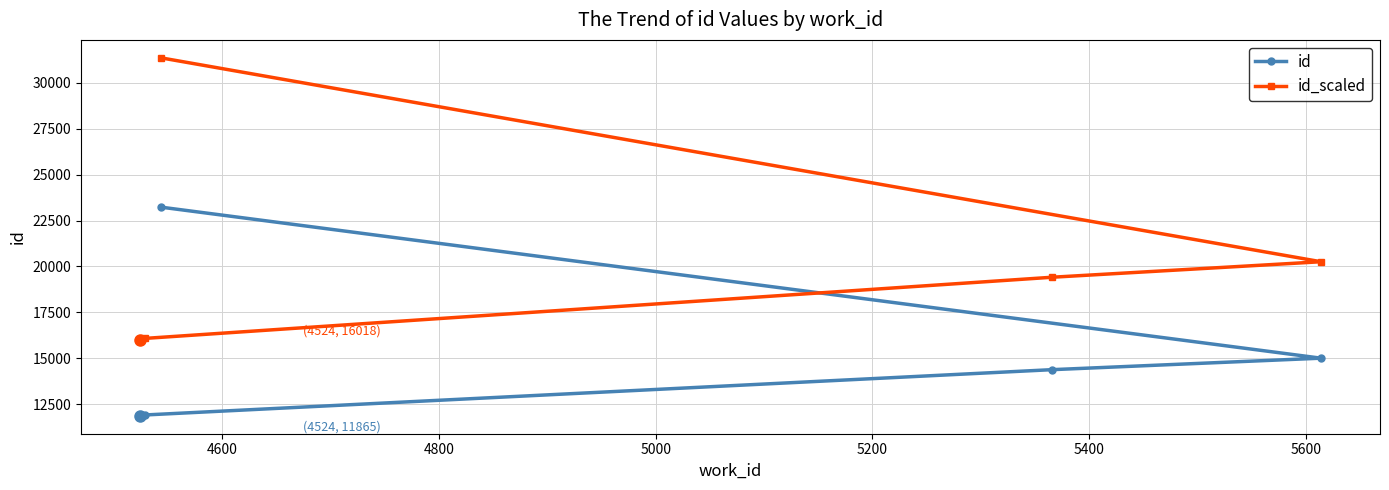

Which series has the largest range (max minus min)?

id_scaled